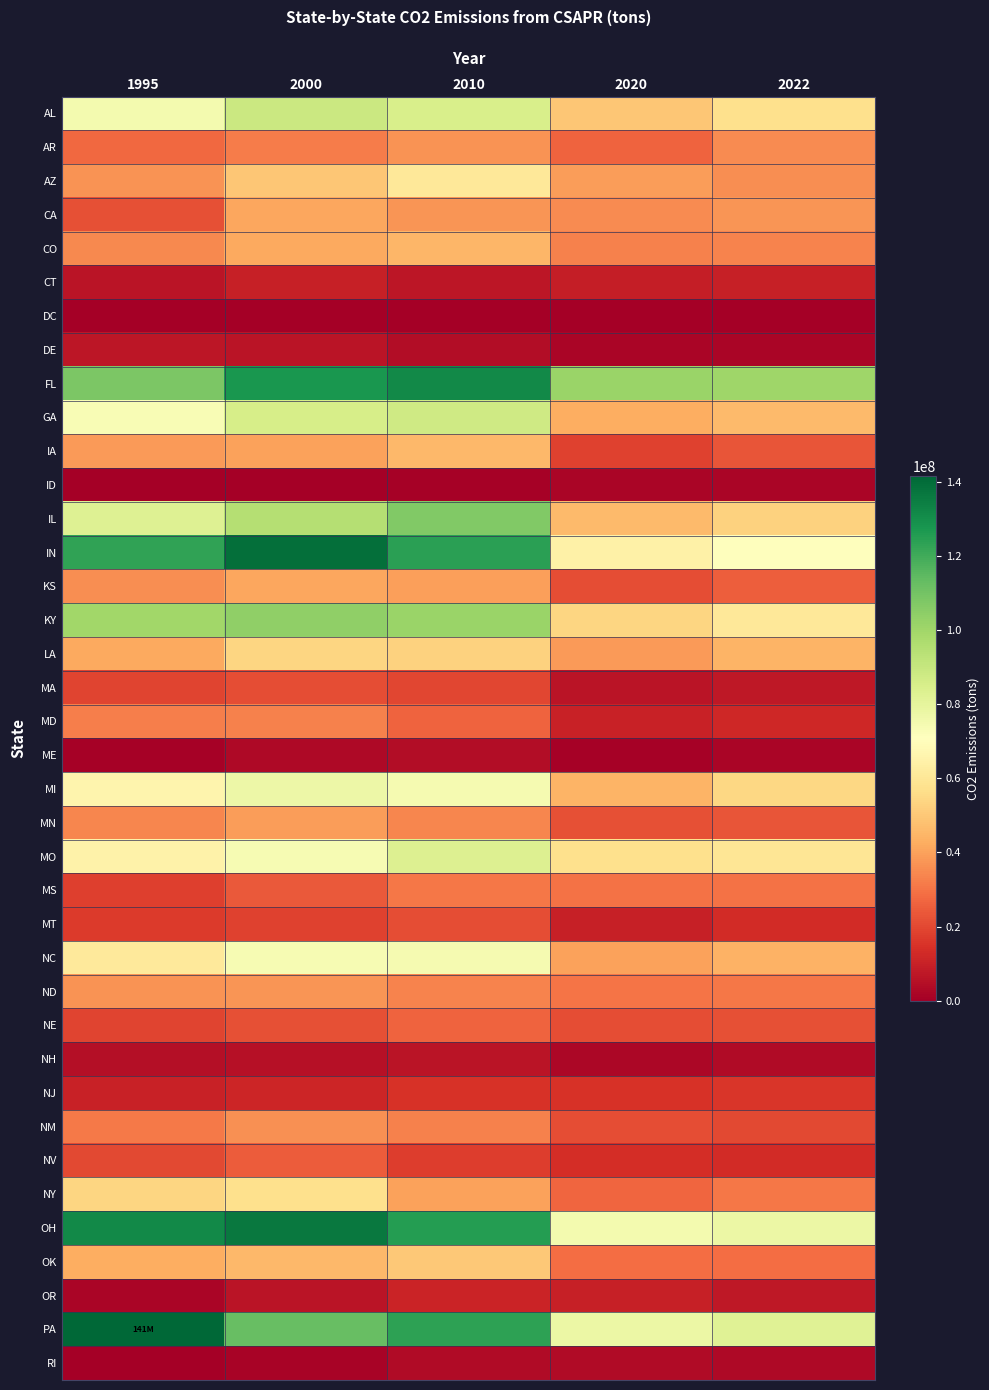

What is the spread (max minus min) of values at 2020?

101665832